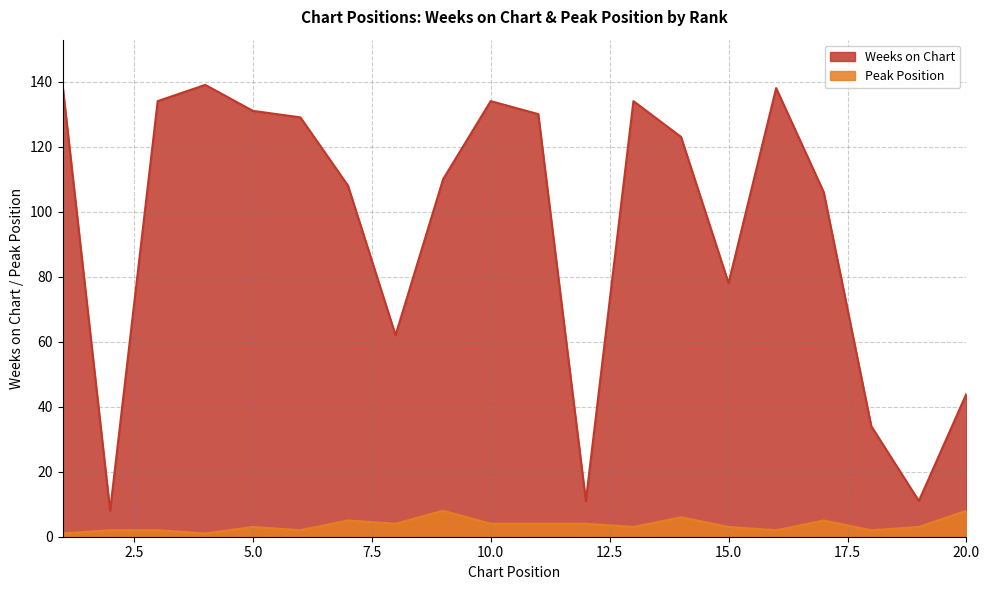

How many data points in Peak Position are above 3?

9